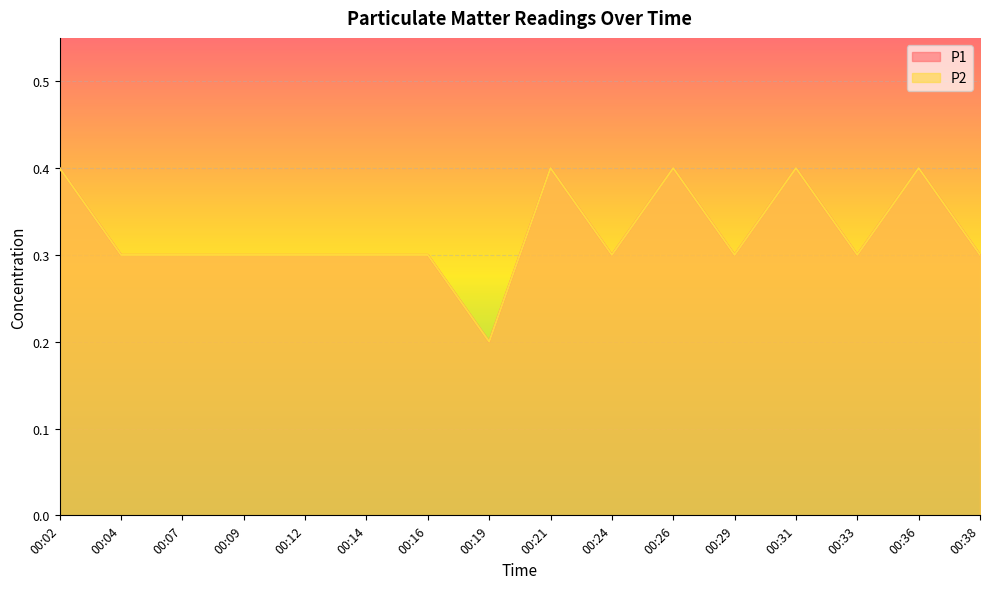

Does the chart display data point markers on the line(s)?

No